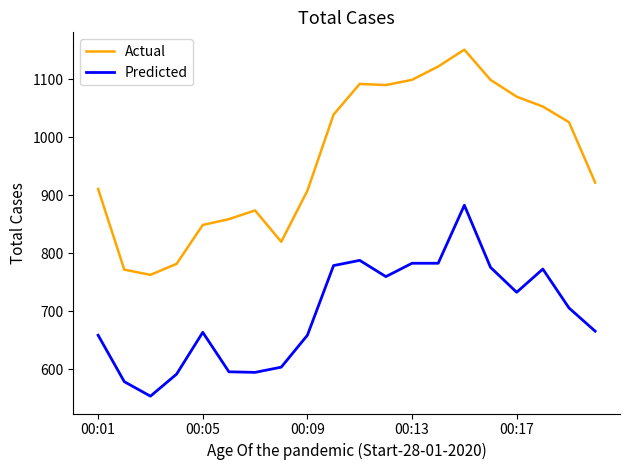

What is the difference between the maximum and minimum values in the Actual series?

388